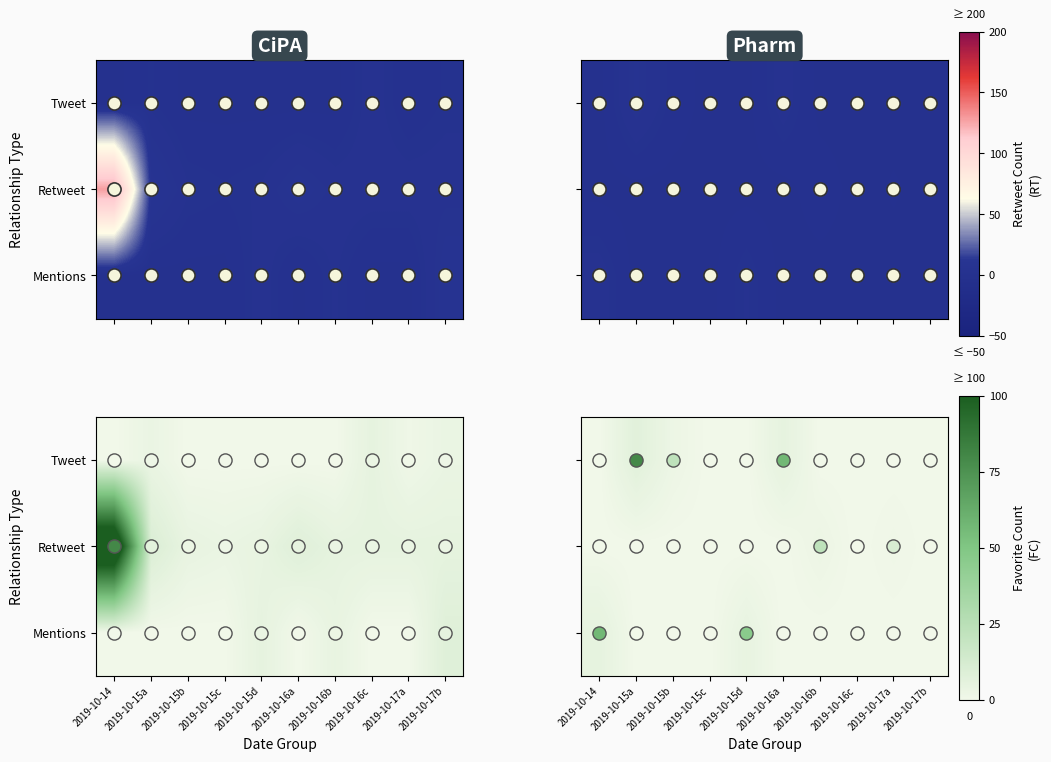

Is the value of Tweet at 2019-10-16c greater than the value of Mentions at 2019-10-17b?

No